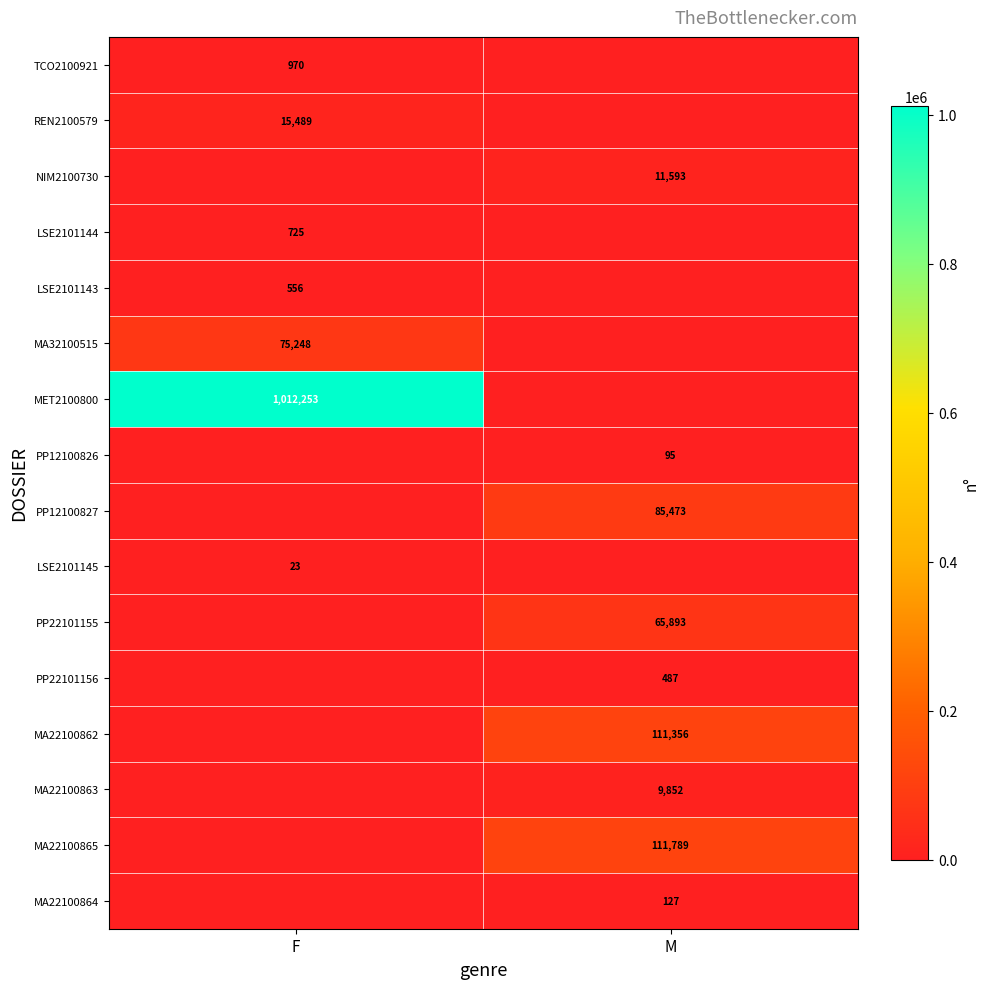

At which category does the chart reach its peak across all series?

F